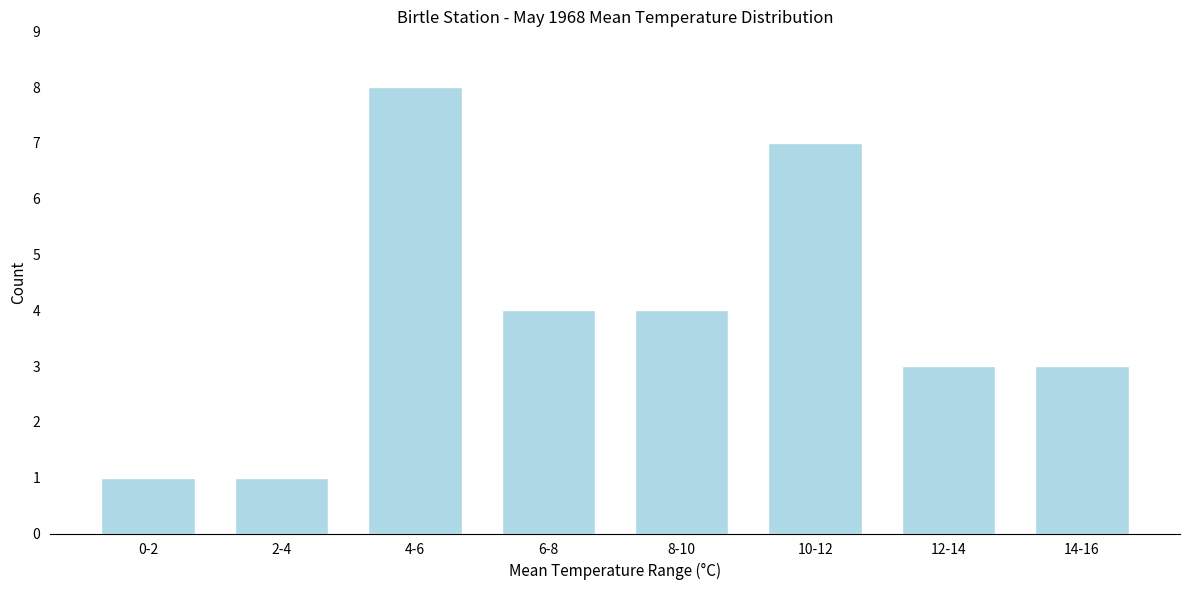

Reading right to left, transcribe all the data shown in this chart.

3	3	7	4	4	8	1	1